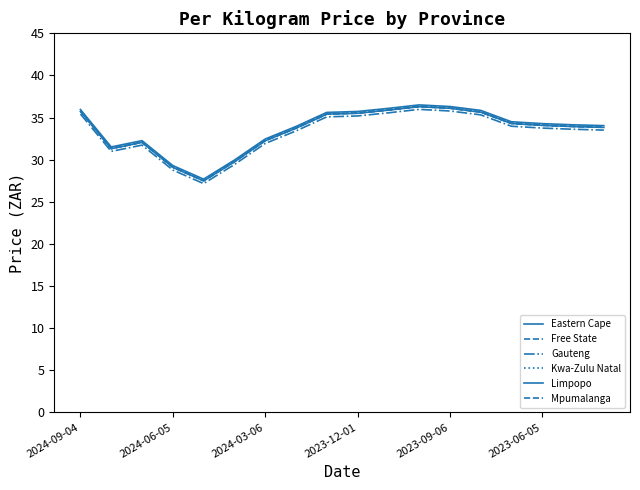

Is this an area chart (filled region under the line)?

No